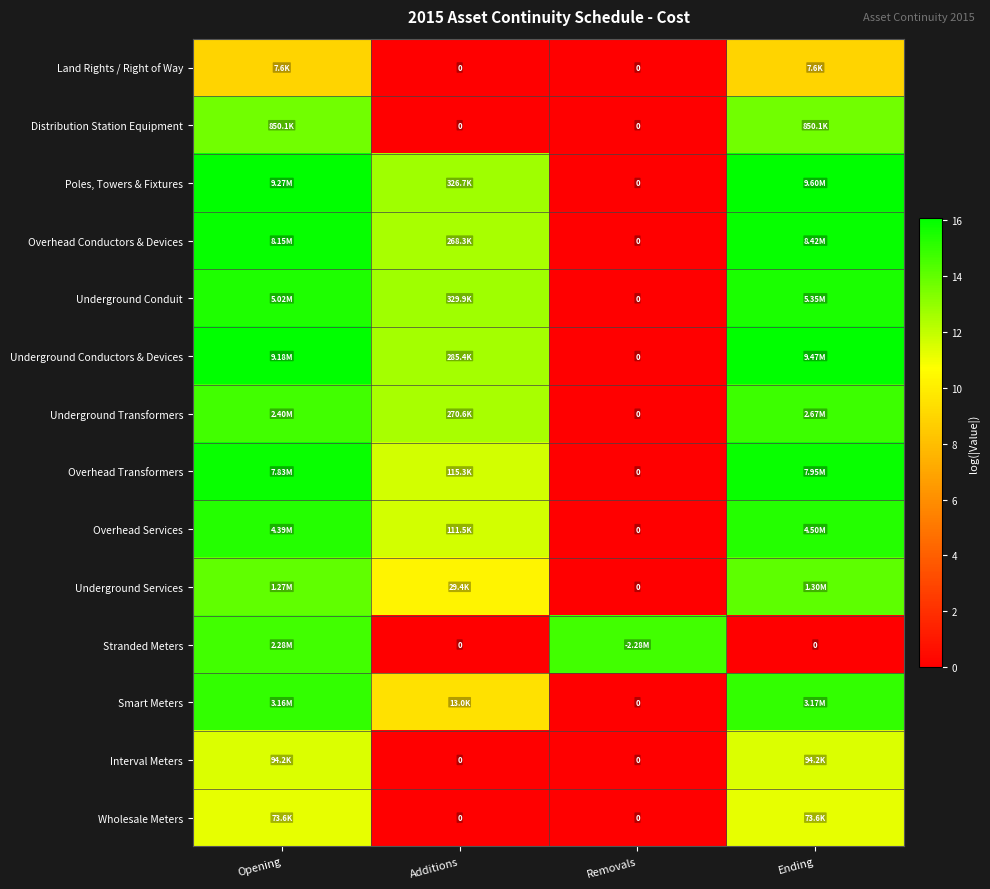

Count the number of categories in the chart.

4